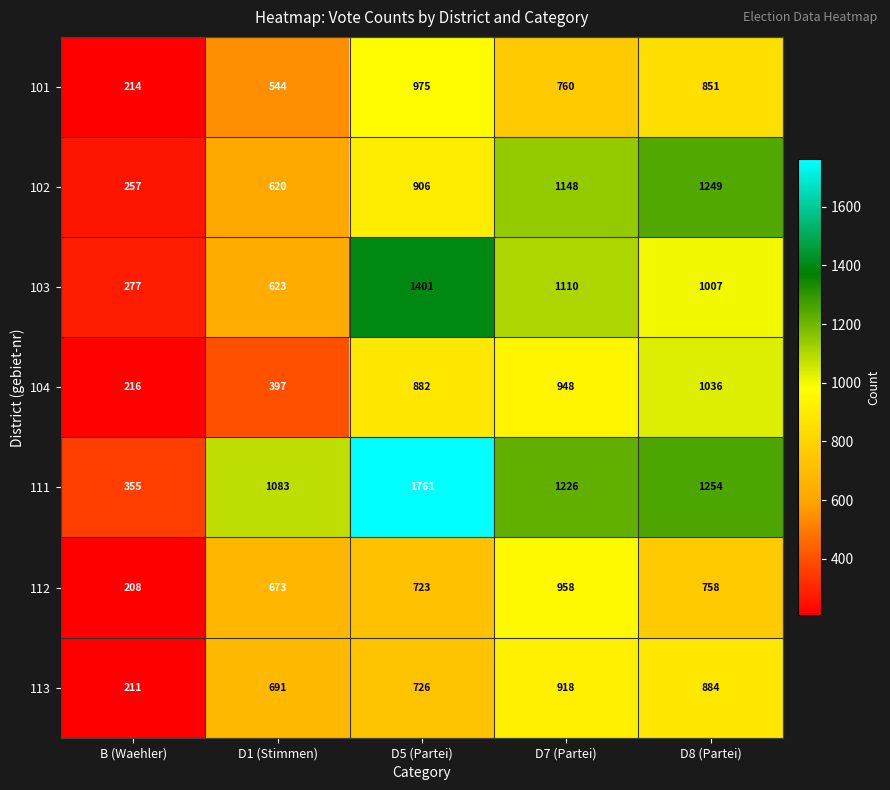

What is the average value of the 102 series?

836